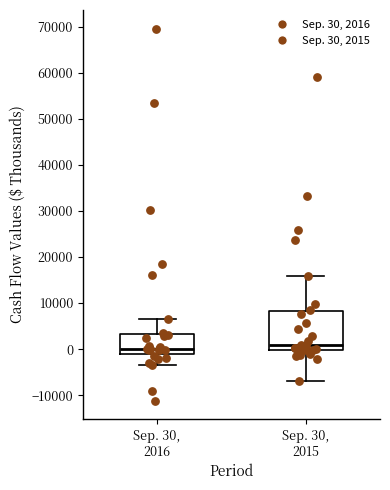

Comparing the boxes themselves (not the whiskers), which one is the tallest?

Sep. 30, 2015